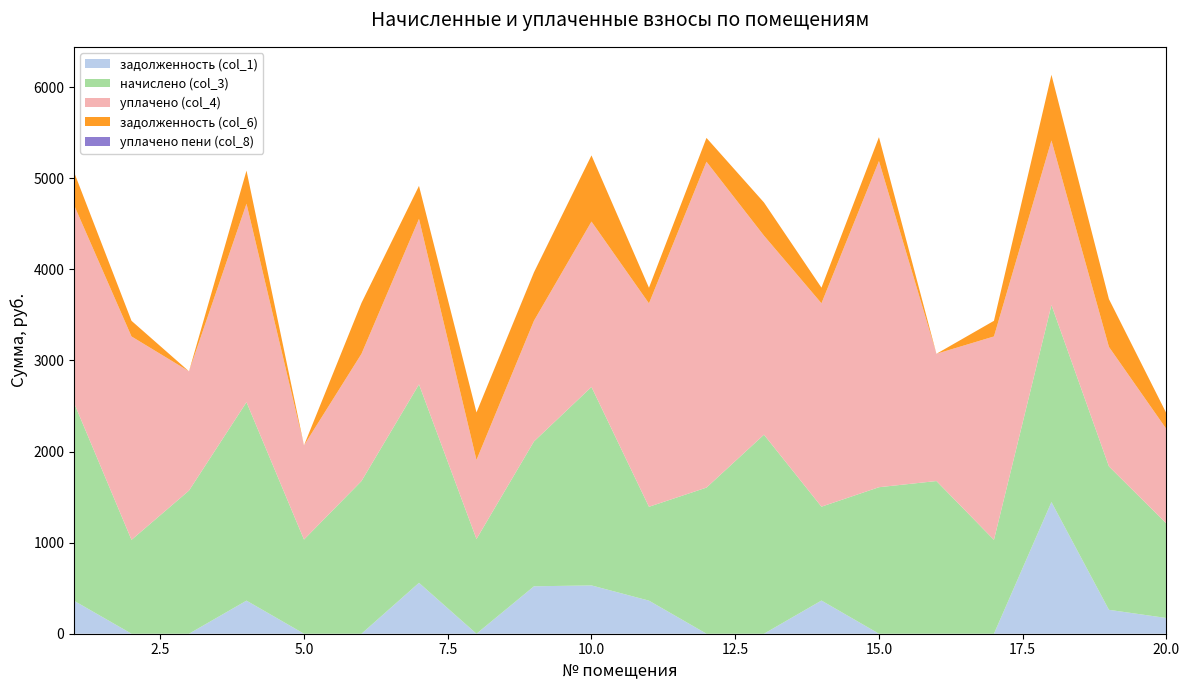

Reading left to right, list all the values displayed in this chart.

задолженность (col_1): 362.0	0.0	0.0	363.1	0.0	0.0	558.6	0.0	520.5	530.2	363.1	0.0	0.0	364.1	0.0	0.0	0.0	1445.3	262.4	172.6
начислено (col_3): 2171.9	1030.3	1570.9	2178.3	1033.5	1675.9	2178.3	1039.9	1590.0	2178.3	1030.3	1603.8	2184.7	1030.3	1608.0	1675.9	1030.3	2162.4	1574.1	1036.7
уплачено (col_4): 2171.9	2232.4	1309.1	2178.2	1033.5	1396.5	1816.2	867.2	1325.0	1815.2	2232.4	3577.0	2184.7	2232.4	3580.2	1396.5	2232.4	1806.3	1311.8	1036.9
задолженность (col_6): 362.0	171.7	0.0	363.1	0.0	558.6	362.1	522.0	530.8	726.1	171.7	261.3	364.1	171.7	262.4	0.0	171.7	720.8	524.7	172.6
уплачено пени (col_8): 0.0	0.0	0.0	0.0	0.0	0.0	0.0	0.0	1.2	0.0	0.0	0.0	0.0	0.0	0.0	0.0	0.0	0.0	0.0	0.0